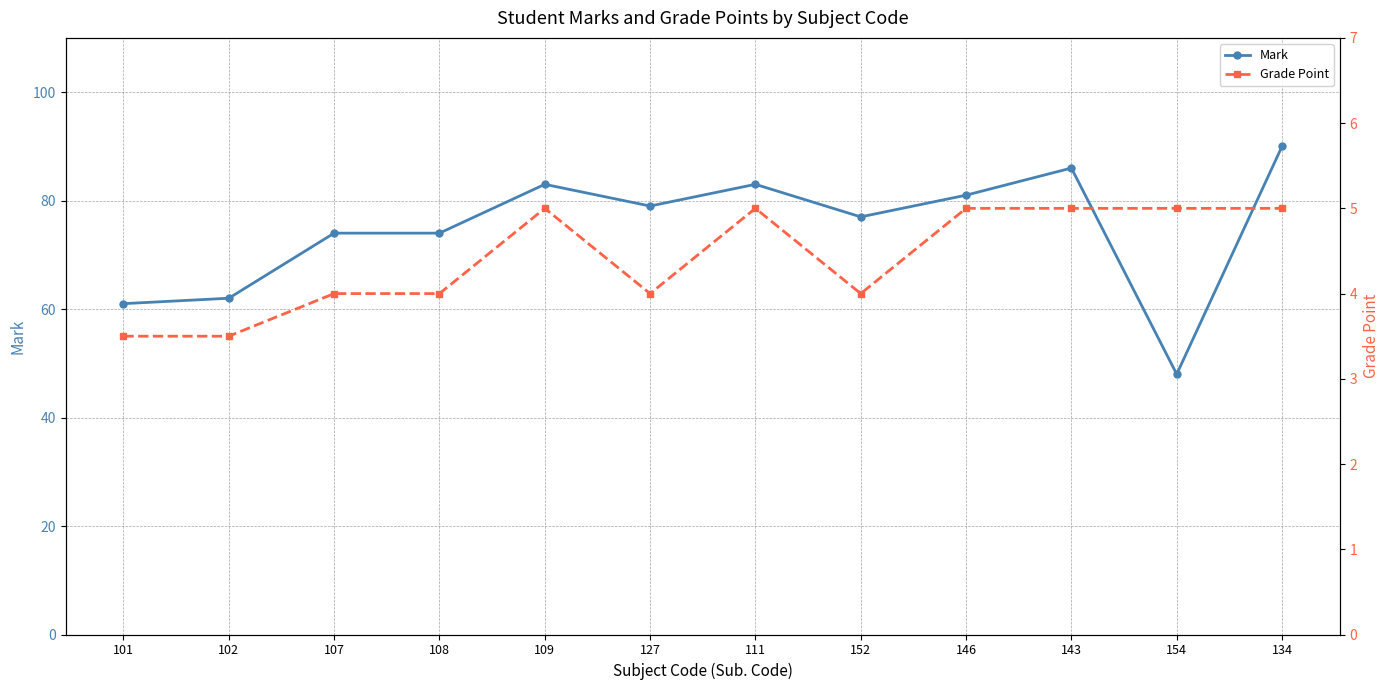

Does the chart have visible grid lines?

Yes